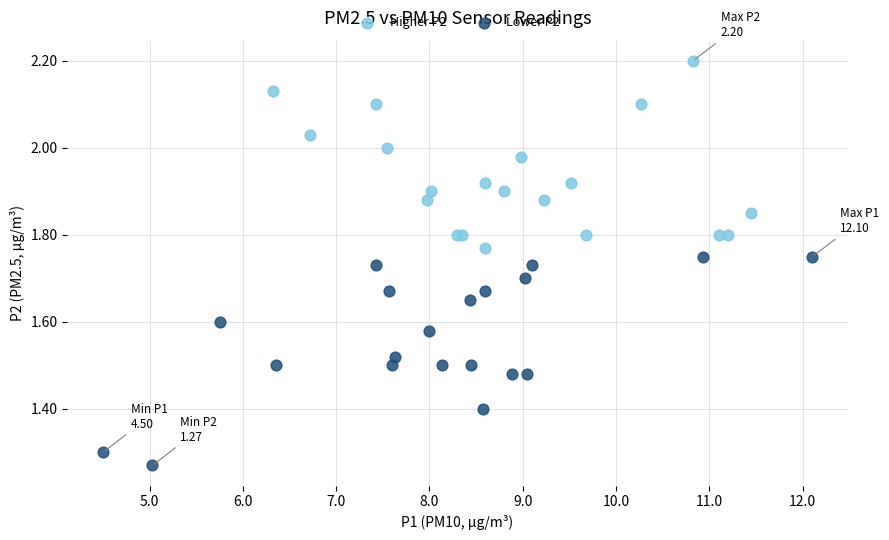

Which series reaches the maximum Y coordinate?

Higher P2